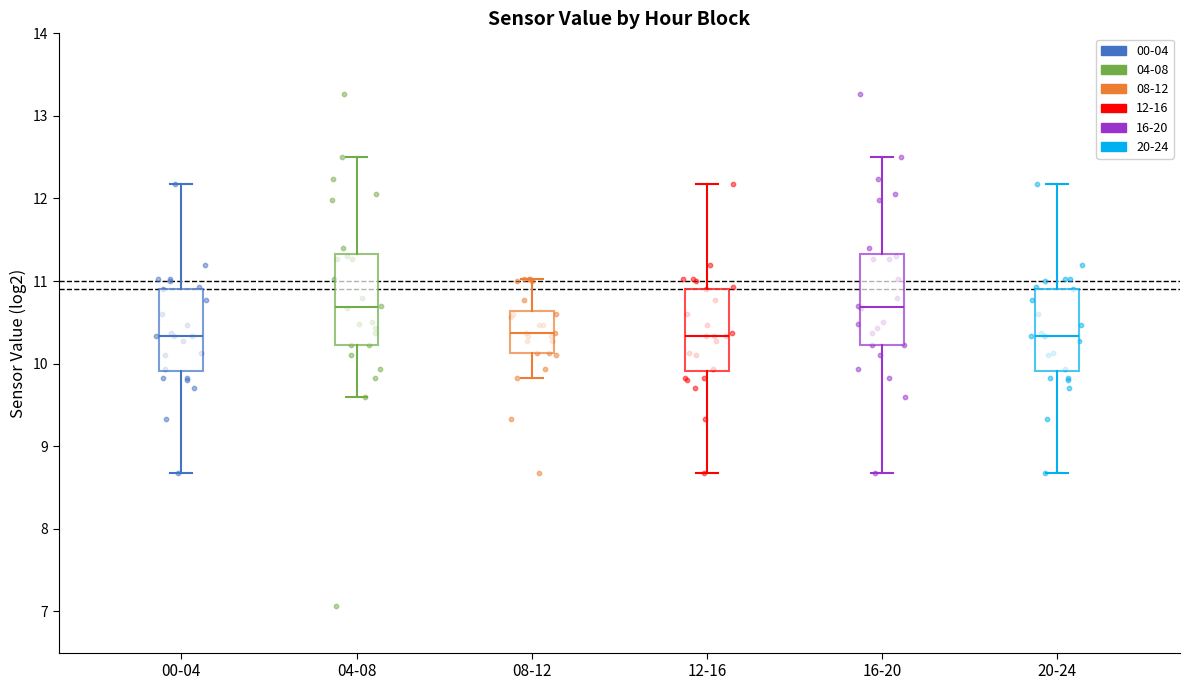

Reading left to right, transcribe this box plot: for each box, give where its median line is, the range the box spans, and where its two whiskers end, as read against the y-axis. The values are not printed on the chart, so give them approximately, as read against the axis.

00-04: median 10.3, box 9.9 to 10.9, whiskers 8.7 to 12.2
04-08: median 10.7, box 10.2 to 11.3, whiskers 9.6 to 12.5
08-12: median 10.4, box 10.1 to 10.6, whiskers 9.8 to 11.0
12-16: median 10.3, box 9.9 to 10.9, whiskers 8.7 to 12.2
16-20: median 10.7, box 10.2 to 11.3, whiskers 8.7 to 12.5
20-24: median 10.3, box 9.9 to 10.9, whiskers 8.7 to 12.2